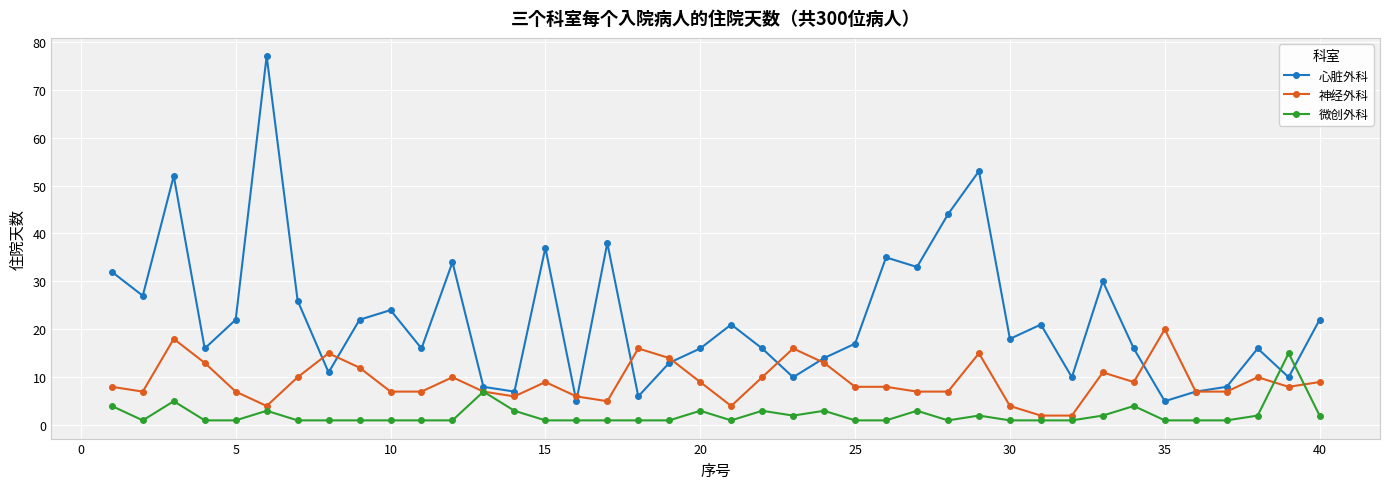

What is the greatest value displayed?

77